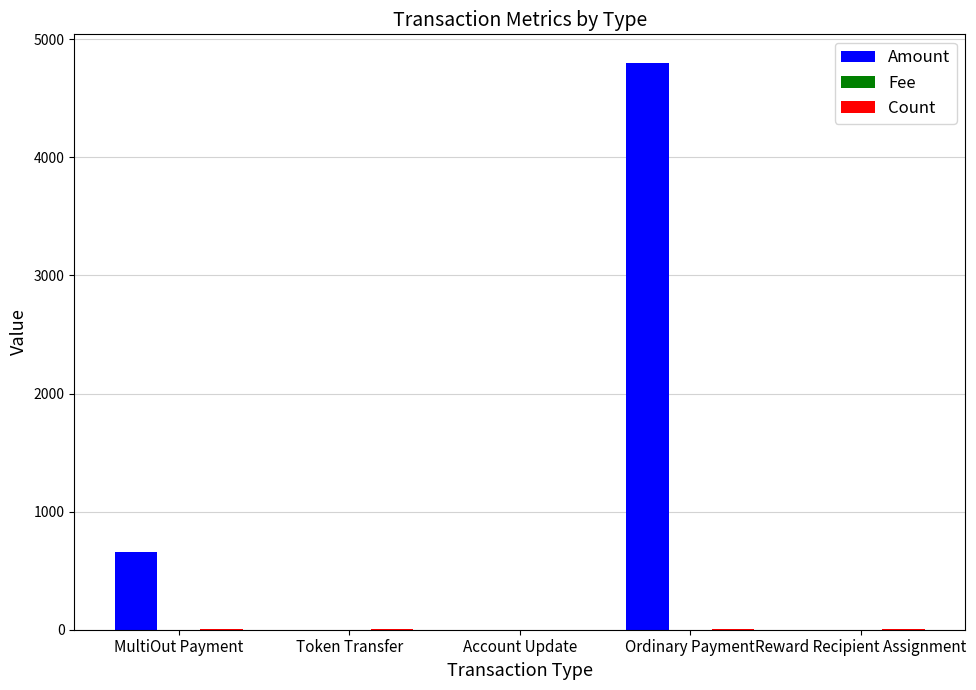

Is it true that Amount equals 658.3 at MultiOut Payment?

True